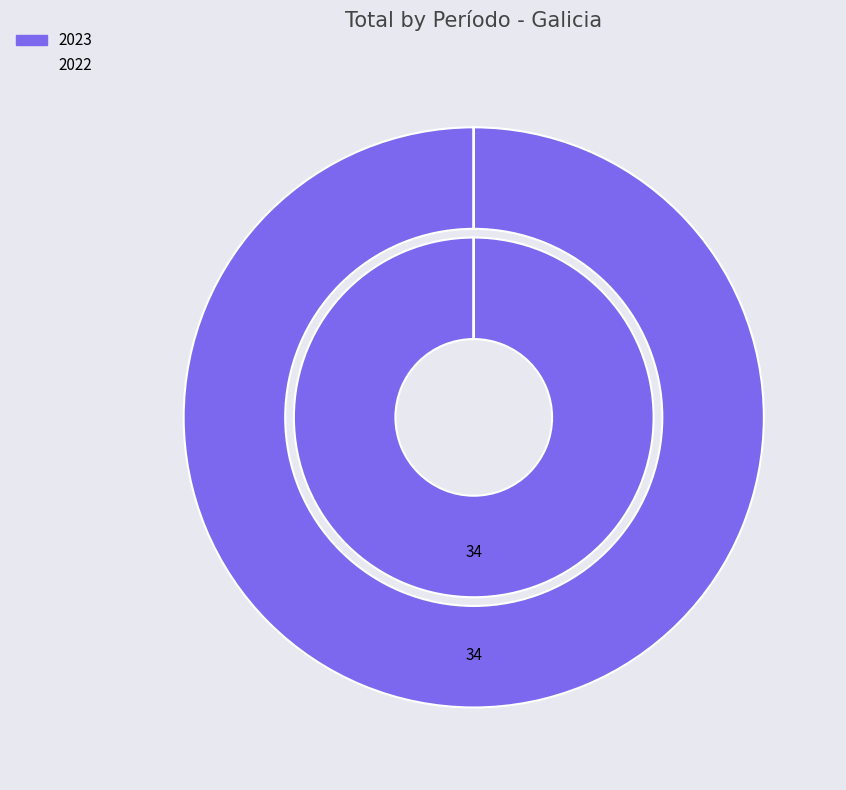

How many segments does this pie chart have?

2